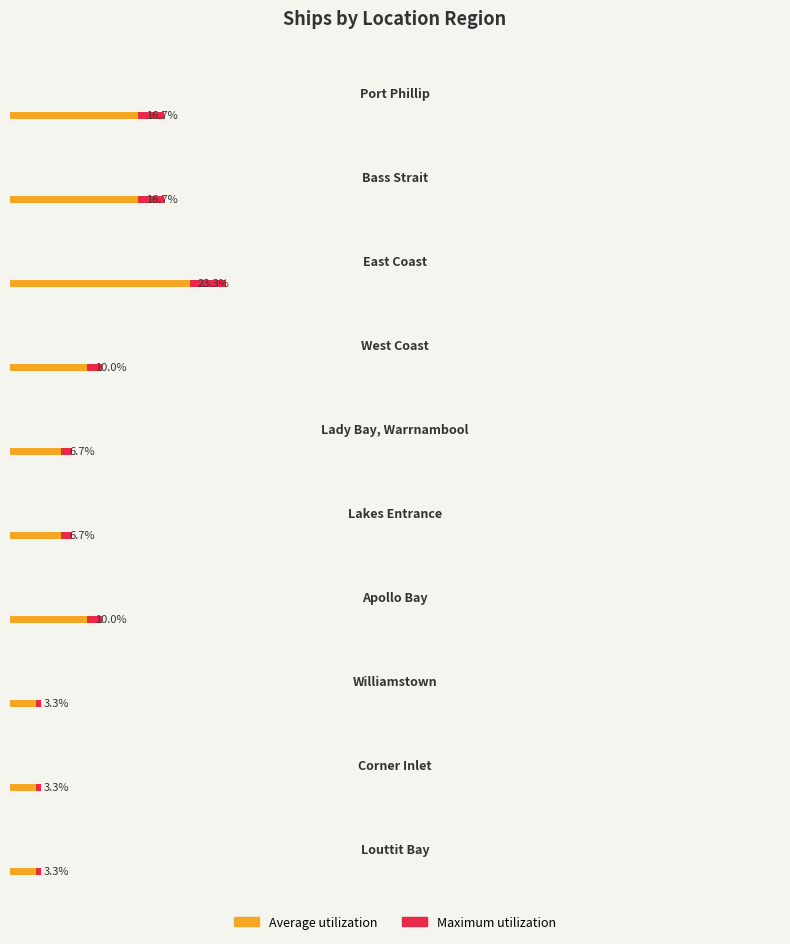

What position from the left is Lakes Entrance?

6